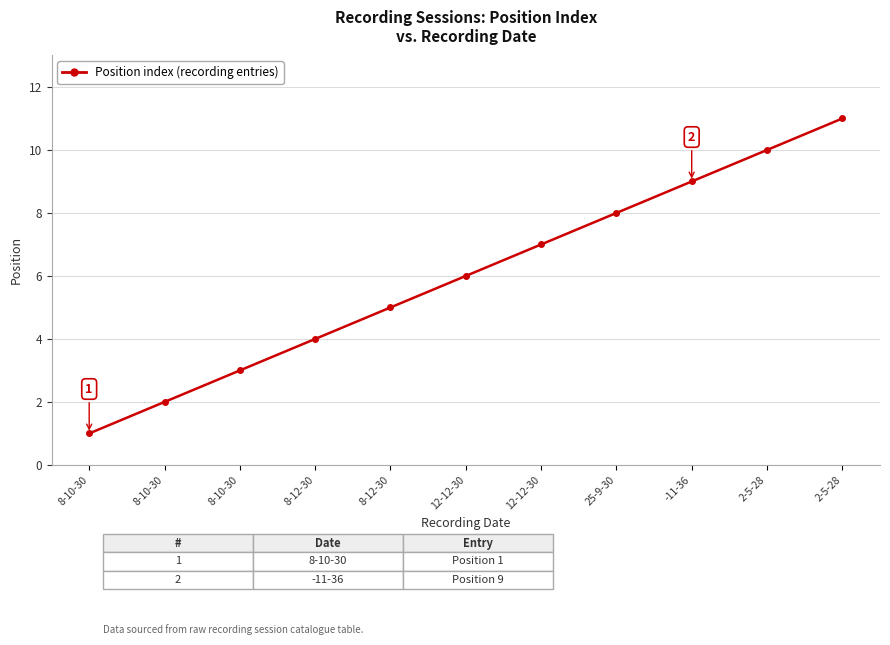

What is the label of the 5th point from the right?

12-12-30